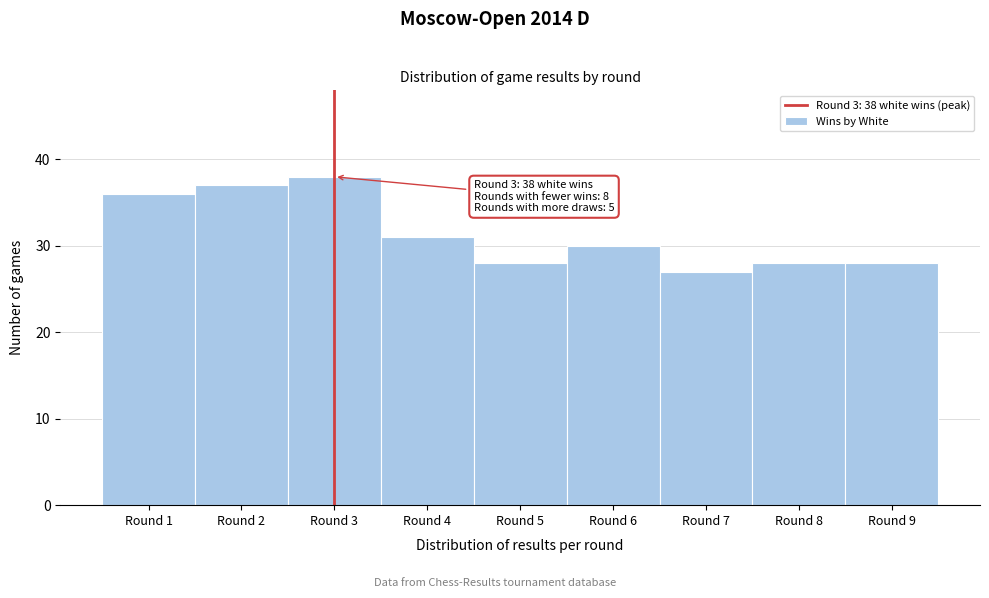

Reading left to right, extract all data points from this chart.

Round 1=36	Round 2=37	Round 3=38	Round 4=31	Round 5=28	Round 6=30	Round 7=27	Round 8=28	Round 9=28